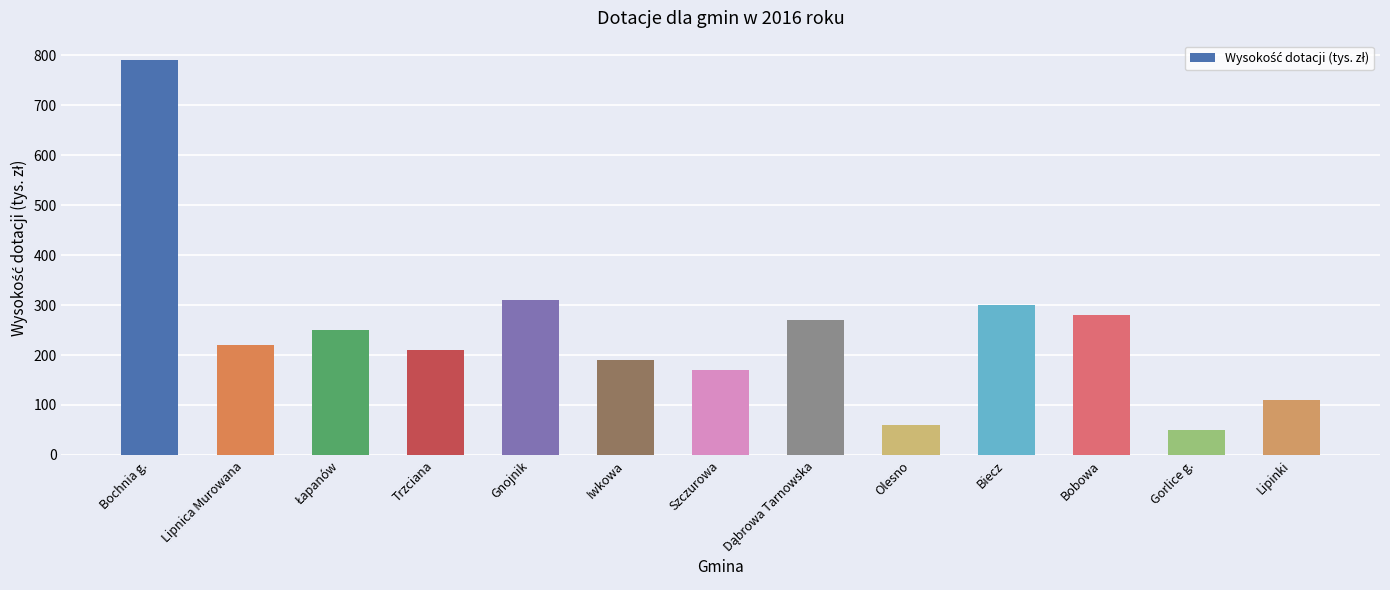

True or false: the data shows 1113 at Bochnia g..

False